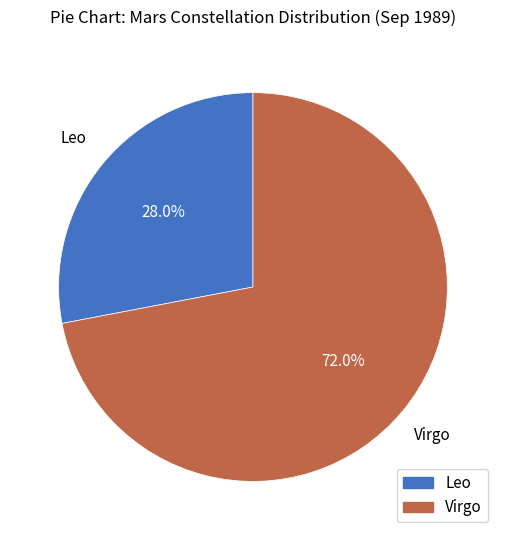

Which category has the smallest portion of the pie?

Leo